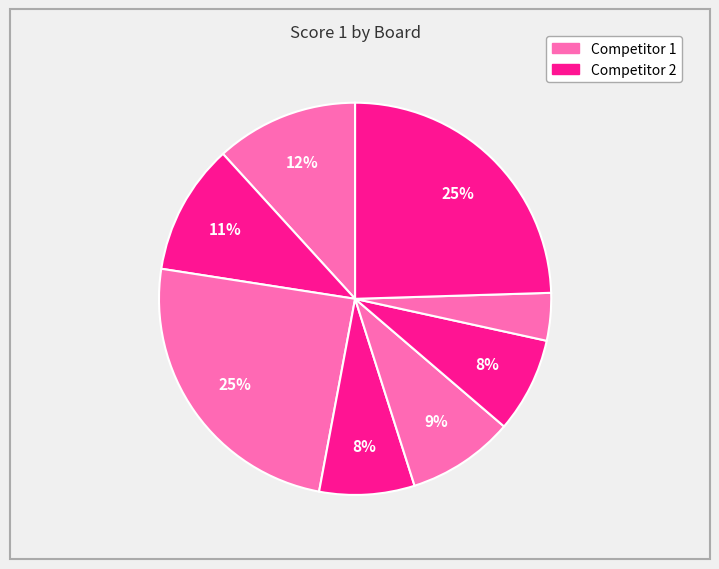

How many slices are in this pie chart?

8